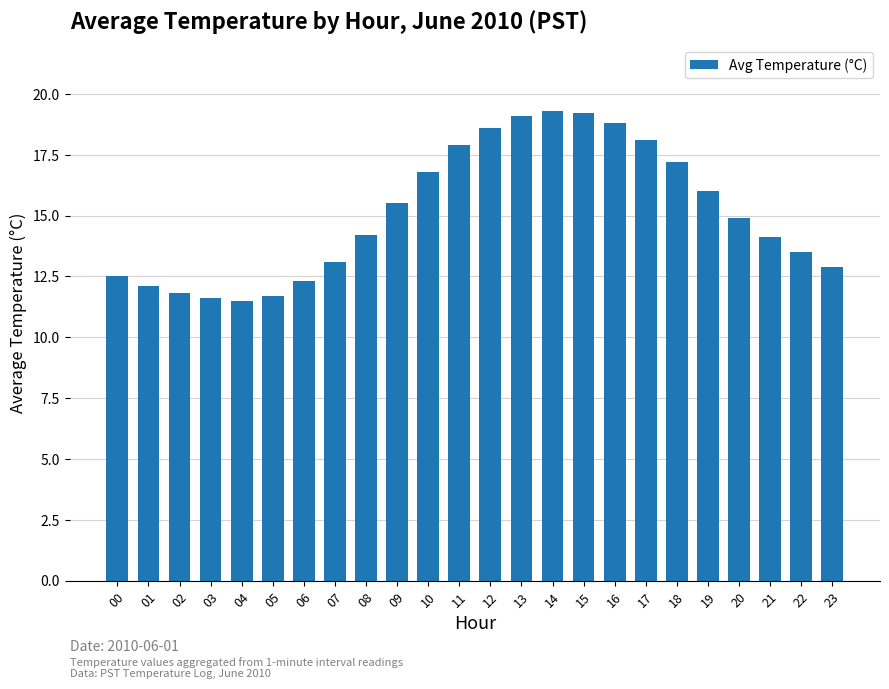

What is the change in value from 08 to 23?

-1.3